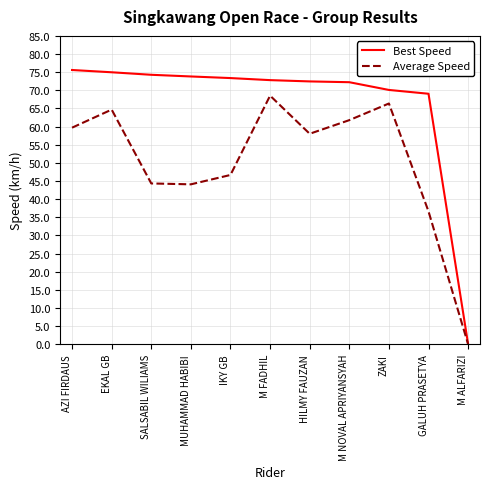

List the series in order of their peak value, lowest first.

Average Speed, Best Speed